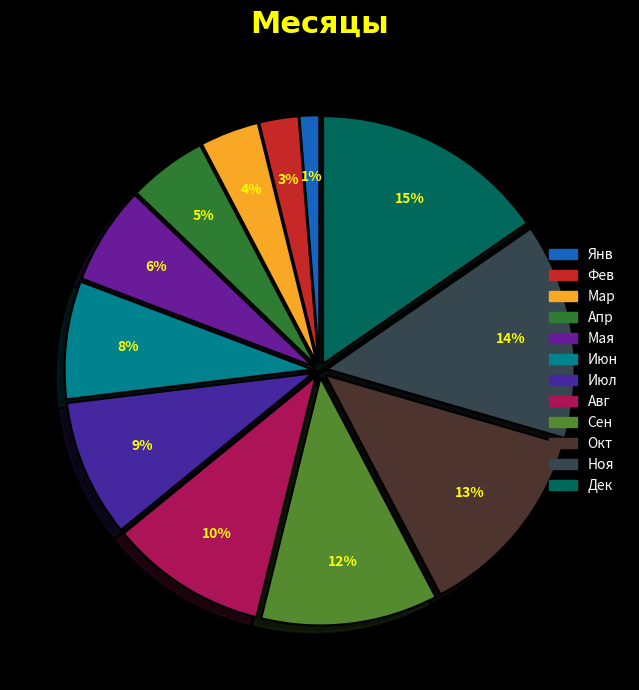

Does Мая account for over 50% of the chart?

No